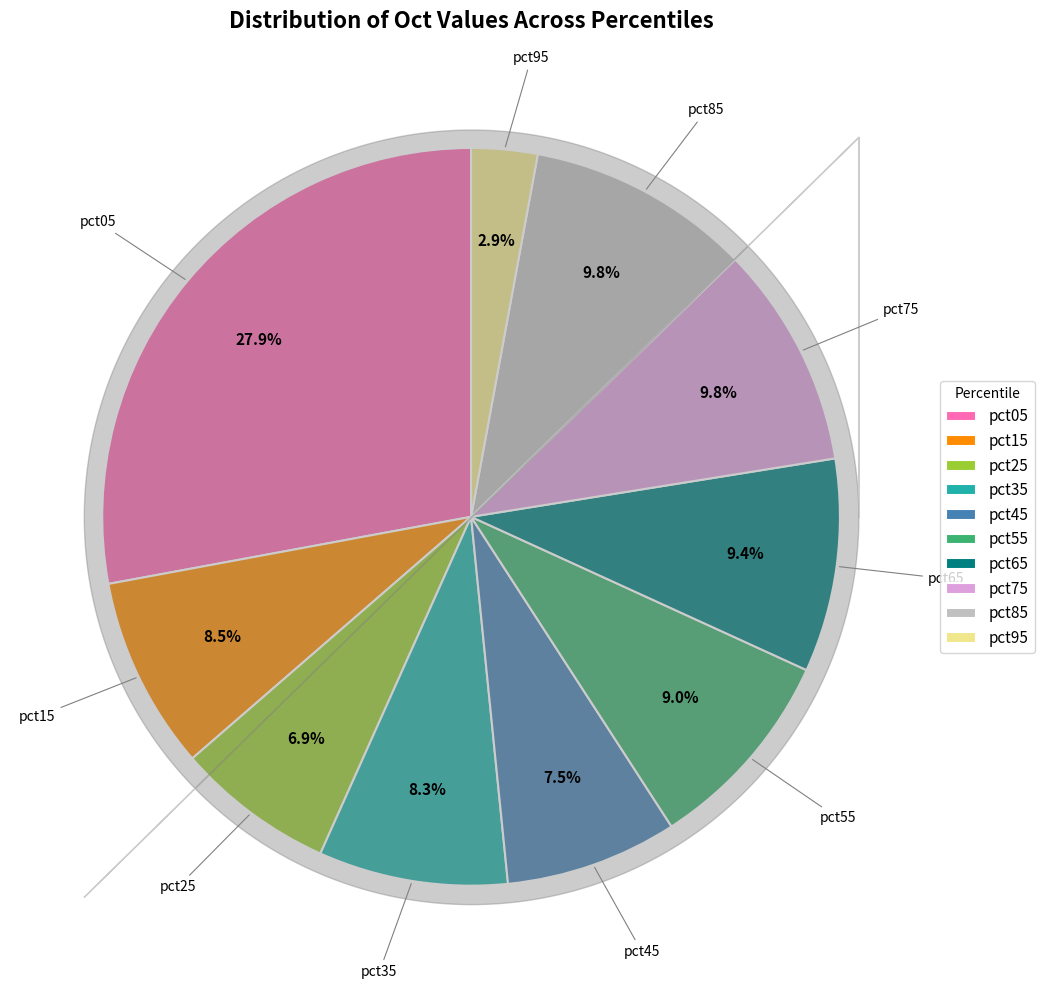

Is the sum of pct85 and pct45 greater than half?

No